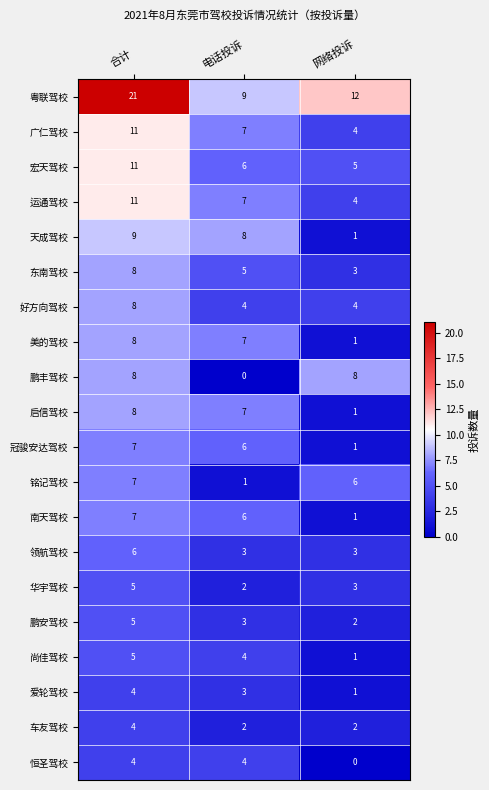

Count the number of data series in this chart.

20